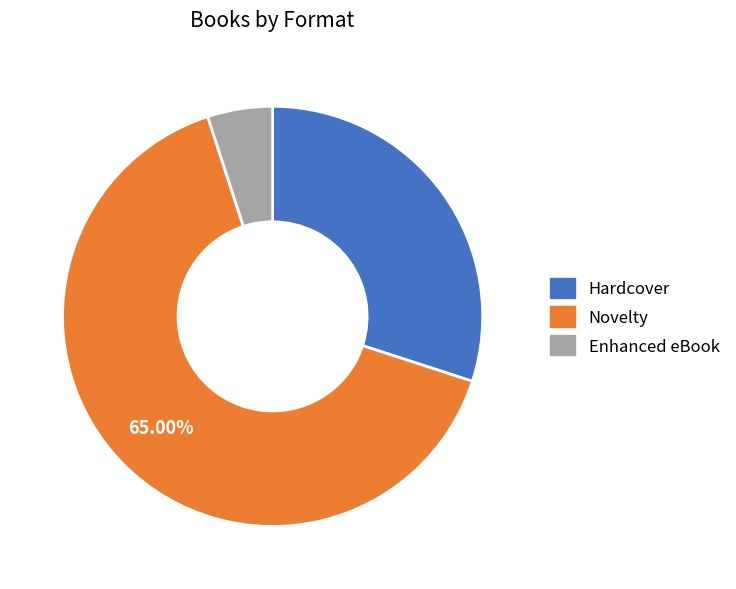

Is it true that Enhanced eBook is 5% of the pie?

True